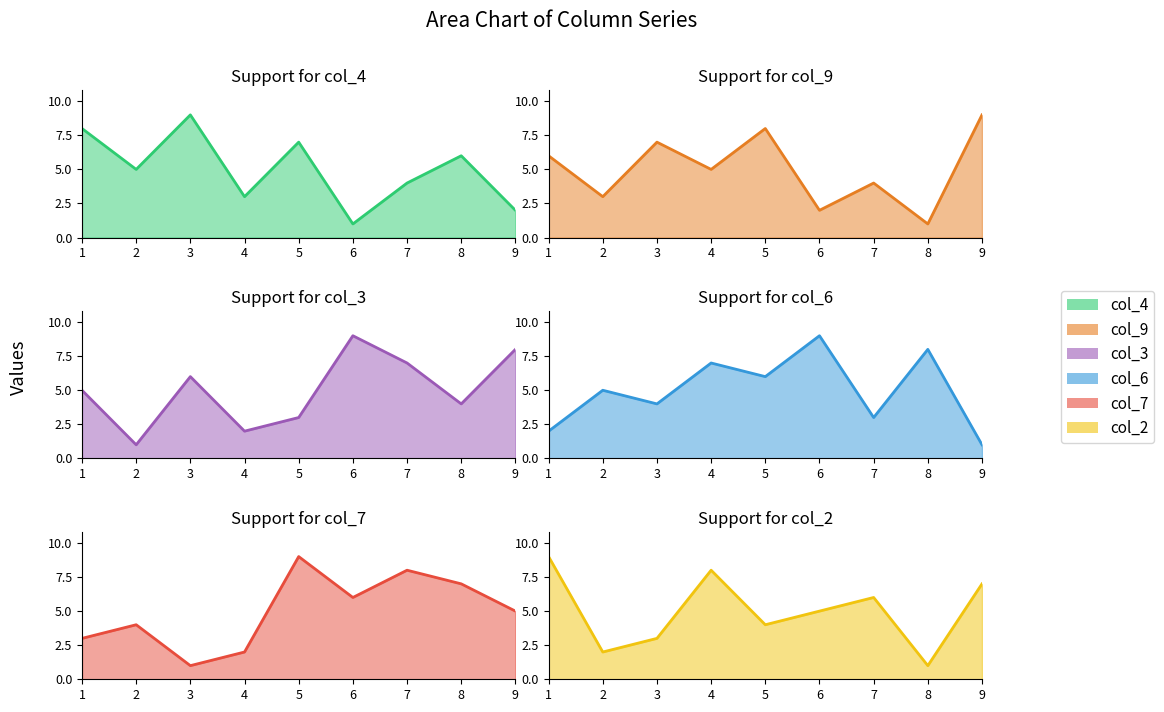

Between 8 and 7, which is larger?

8